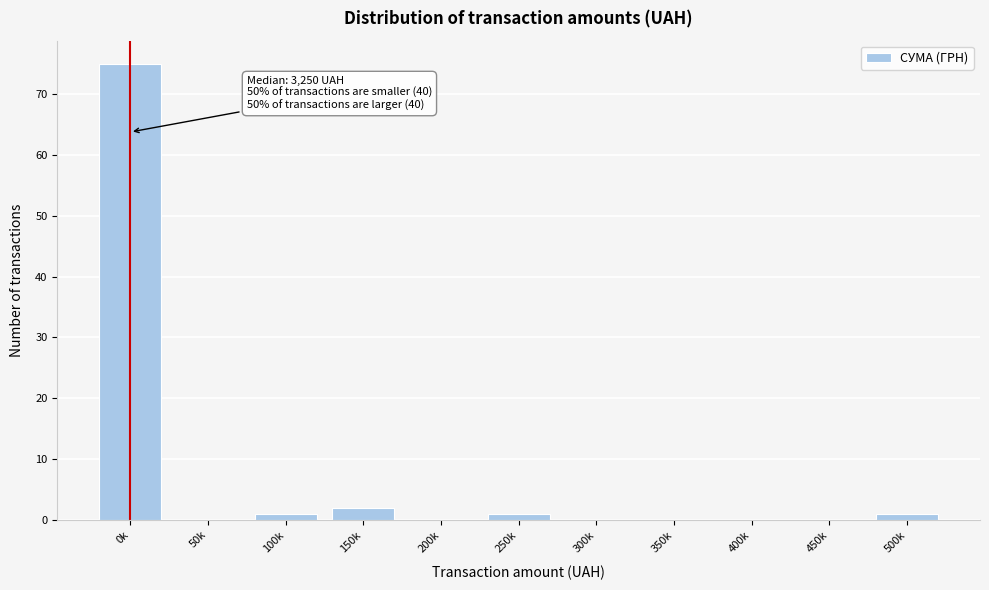

Reading right to left, transcribe all the data shown in this chart.

500k=1	450k=0	400k=0	350k=0	300k=0	250k=1	200k=0	150k=2	100k=1	50k=0	0k=75